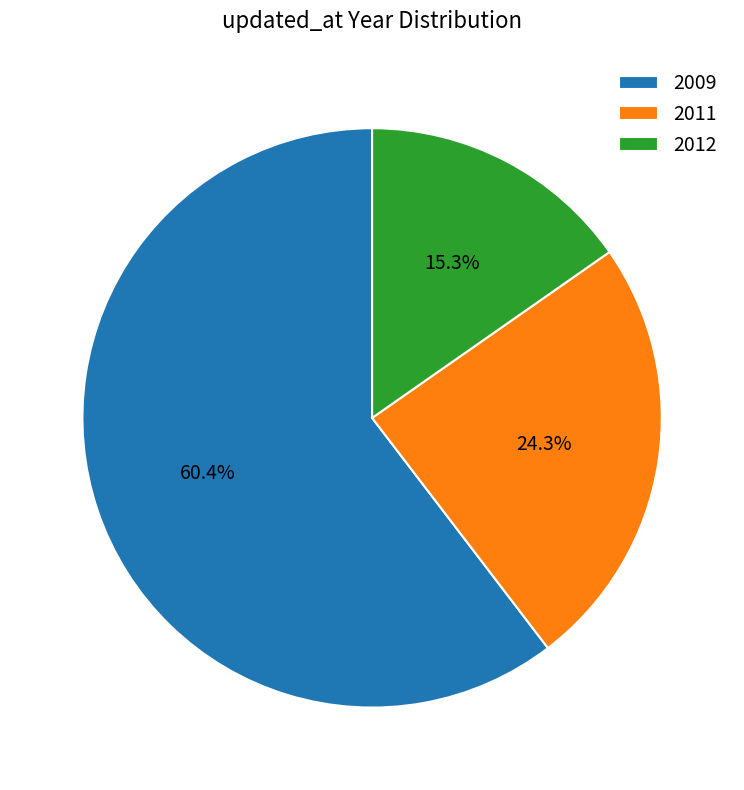

Approximately how many times larger is the value at 2009 compared to 2011?

2.5